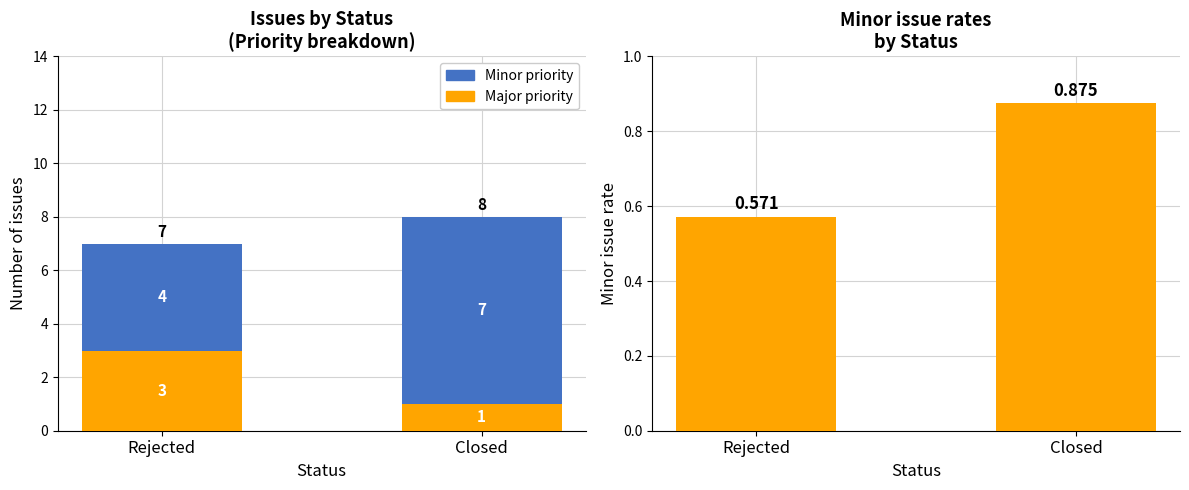

At which label does Major priority reach its peak?

Rejected